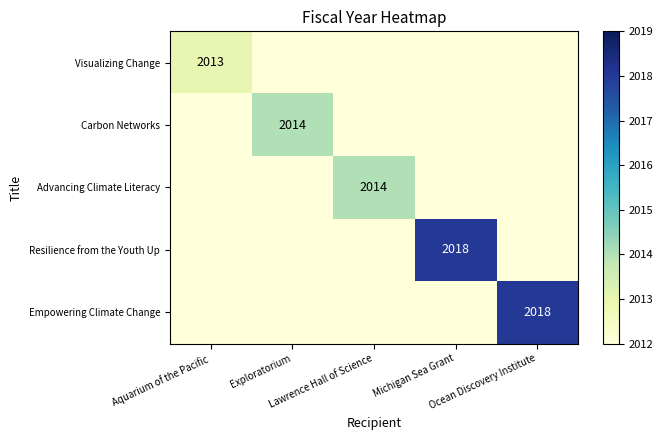

How many Empowering Climate Change values are between 2012 and 2013?

4